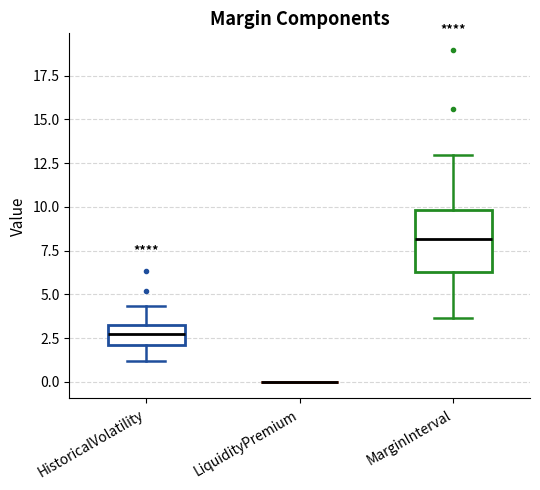

Which box is the tallest, from its lower edge to its upper edge?

MarginInterval